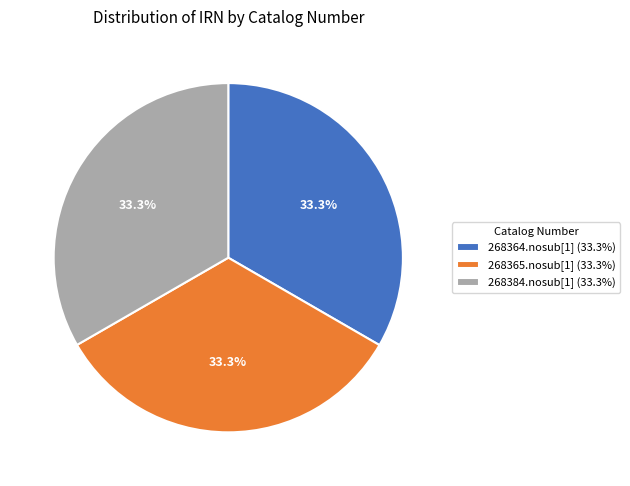

What is the total percentage of 268364.nosub[1] and 268384.nosub[1]?

66.7%